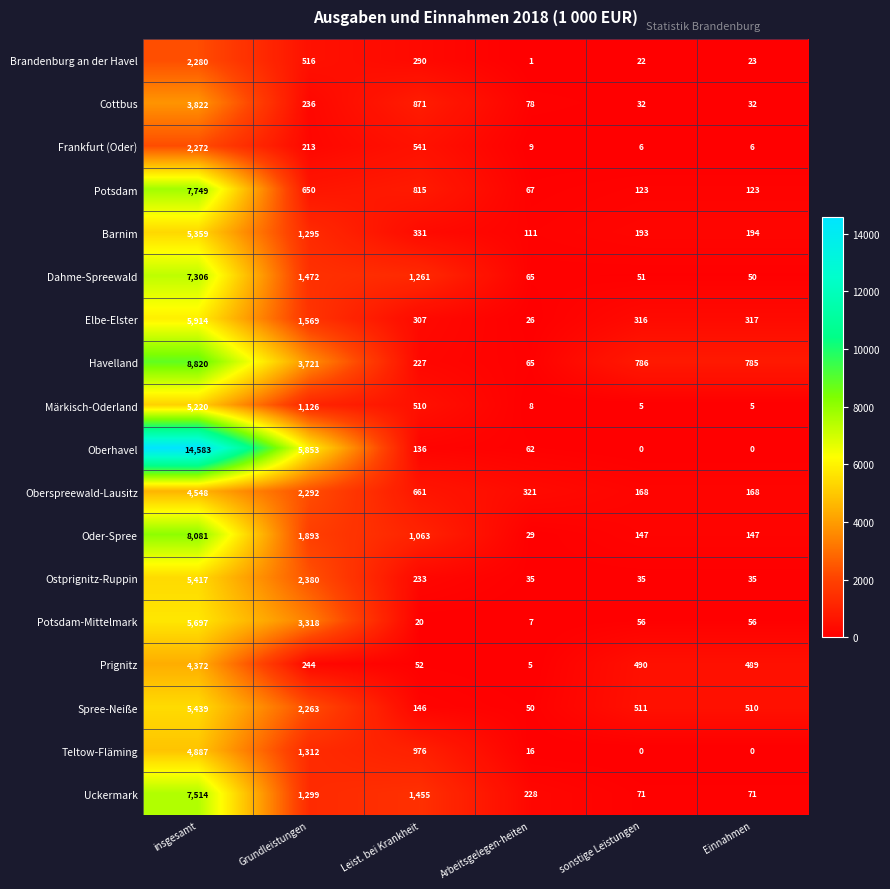

What is the difference between the Potsdam-Mittelmark values at sonstige Leistungen and Arbeitsgelegen-heiten?

49